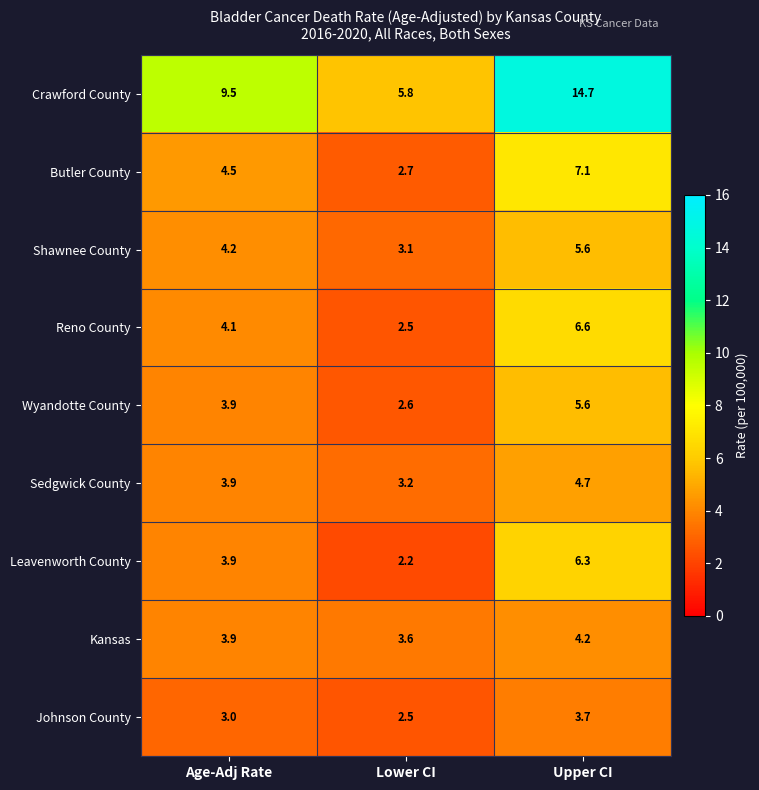

Which series has the largest total across all categories?

Crawford County